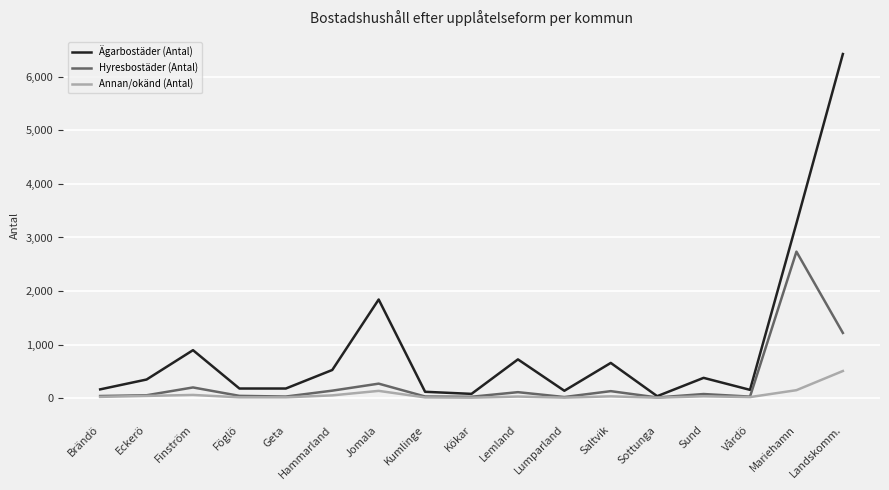

Rank the series by their maximum value, from lowest to highest.

Annan/okänd (Antal), Hyresbostäder (Antal), Ägarbostäder (Antal)